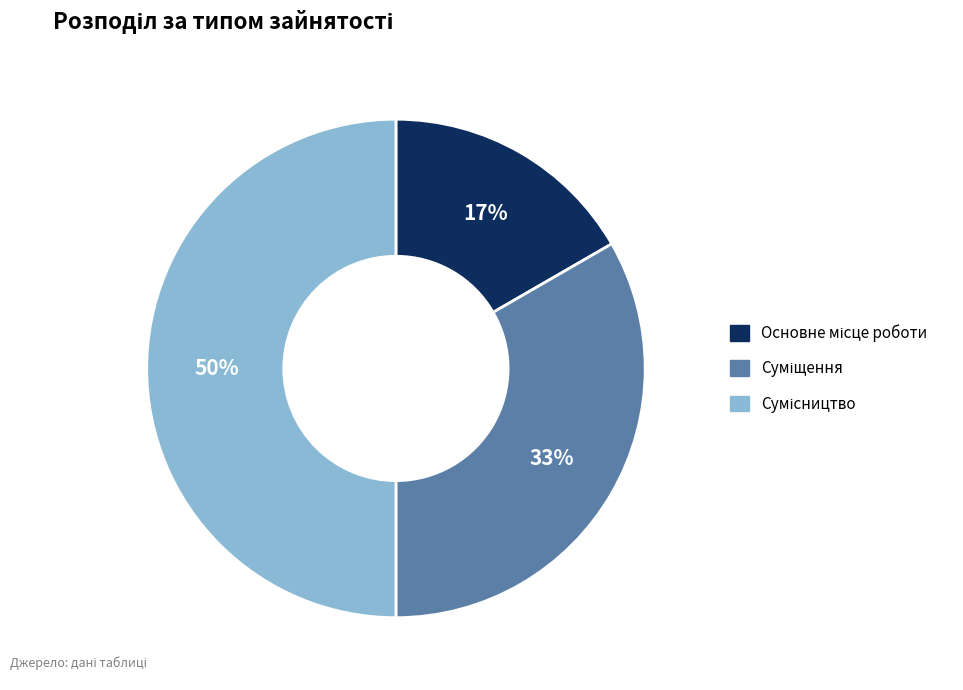

To the nearest percent, what is the average slice percentage?

33%